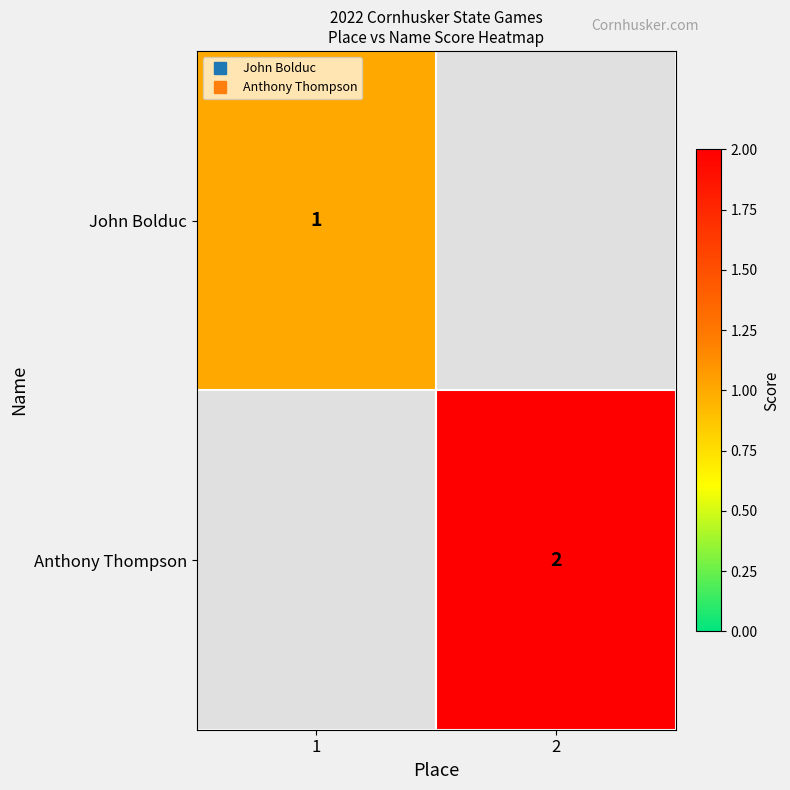

The John Bolduc series shows 0 at 2. True or false?

False